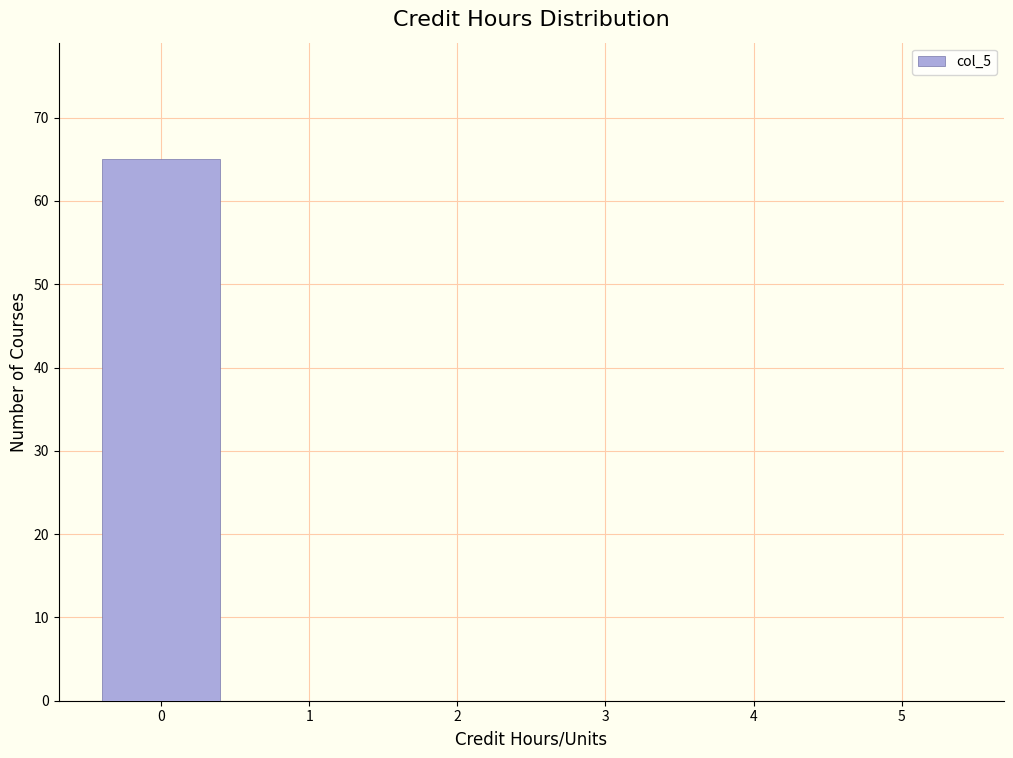

What is the sum of all values?

65